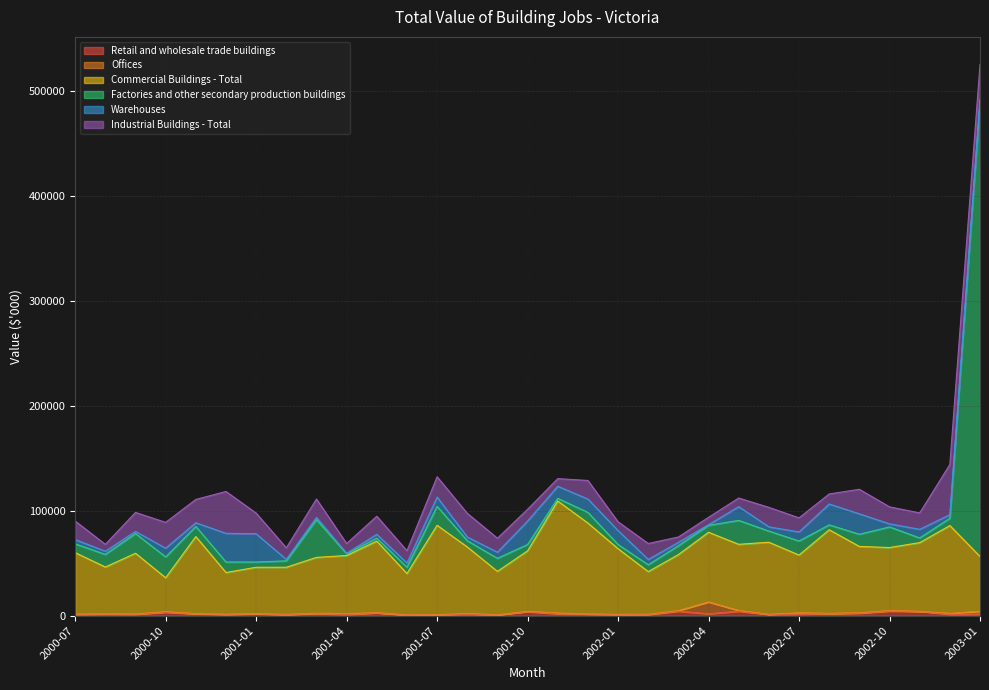

How many categories are shown in the chart?

31